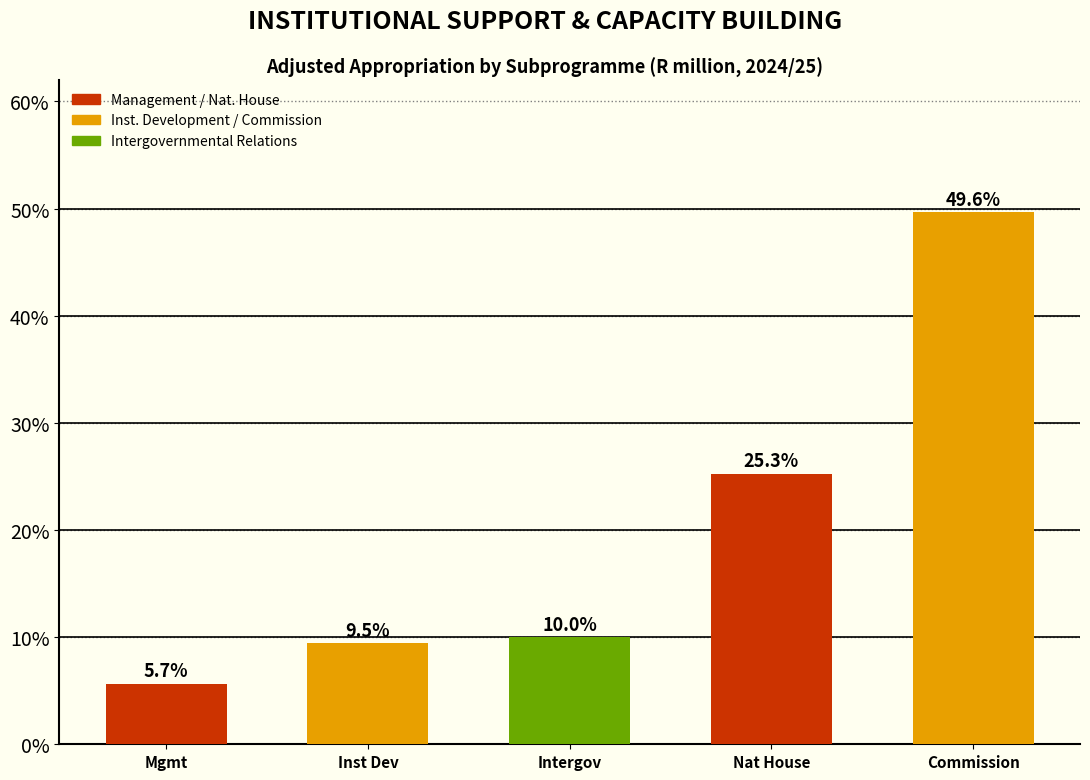

Reading left to right, list all the values displayed in this chart.

Mgmt=5.7	Inst Dev=9.5	Intergov=10.0	Nat House=25.3	Commission=49.6